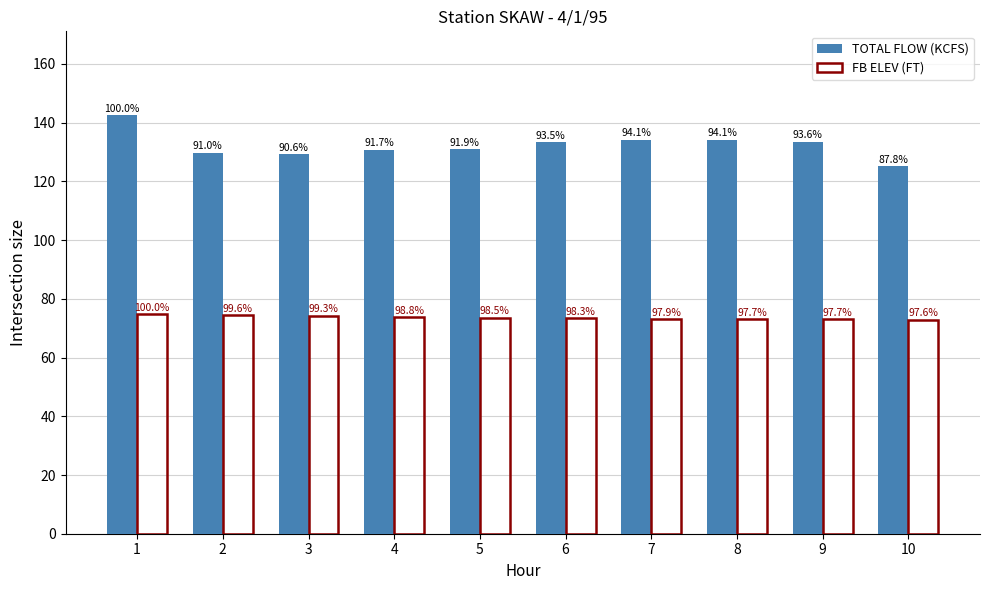

Which series has the widest spread of values?

TOTAL FLOW (KCFS)